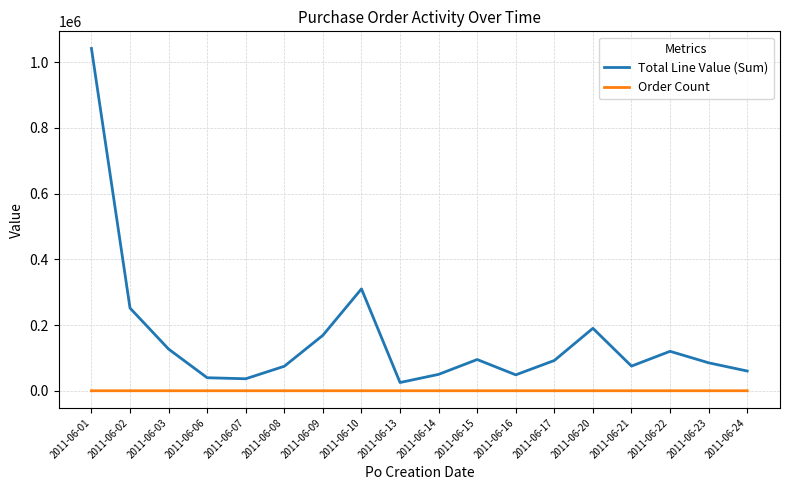

Rank the series by their maximum value, from highest to lowest.

Total Line Value (Sum), Order Count